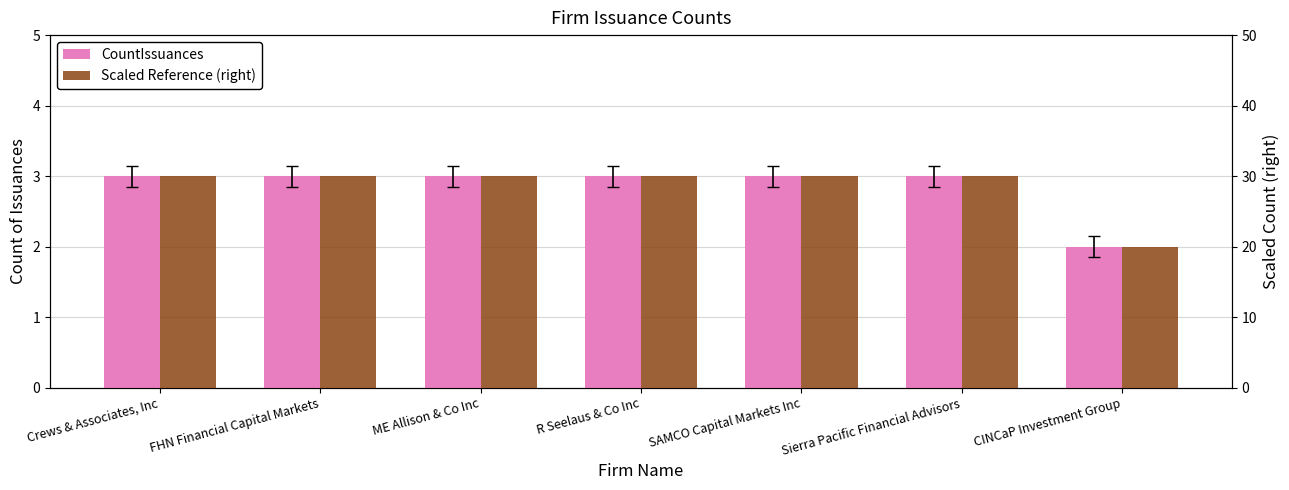

How many bars are there in total?

14